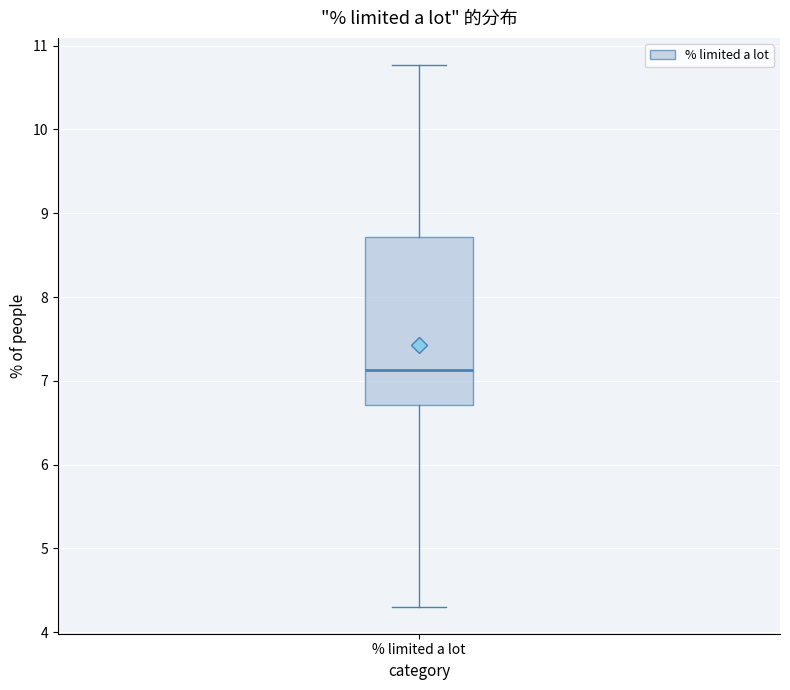

Read this box plot against the y-axis: the position of the median line, the range covered by the box, and the ends of both whiskers. The values are not printed on the chart, so give them approximately, as read against the axis.

median 7.1, box 6.7 to 8.7, whiskers 4.3 to 10.8